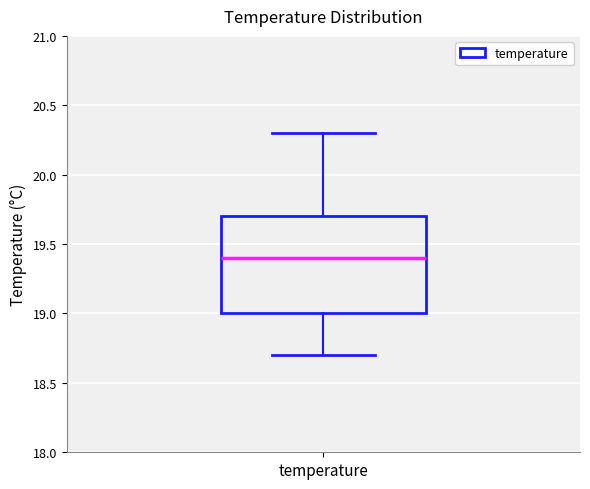

Where is the upper edge of the box for temperature on the y-axis? The values are not printed on the chart, so give them approximately, as read against the axis.

19.7